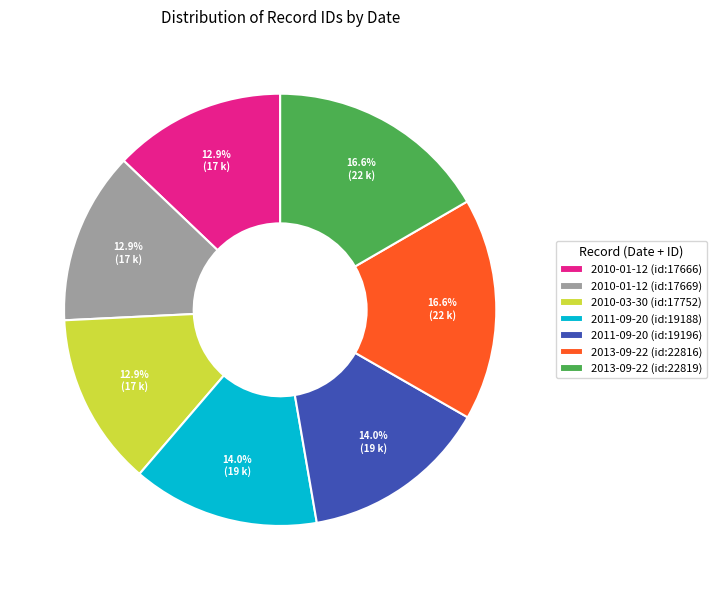

To the nearest percent, what is the difference between the largest and smallest slice percentages?

4%